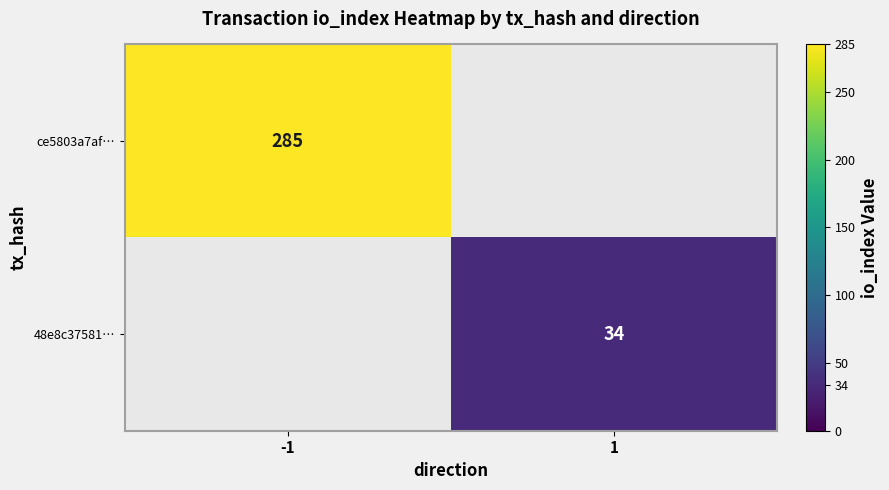

True or false: 48e8c37581… has a value of 46 at 1.

False